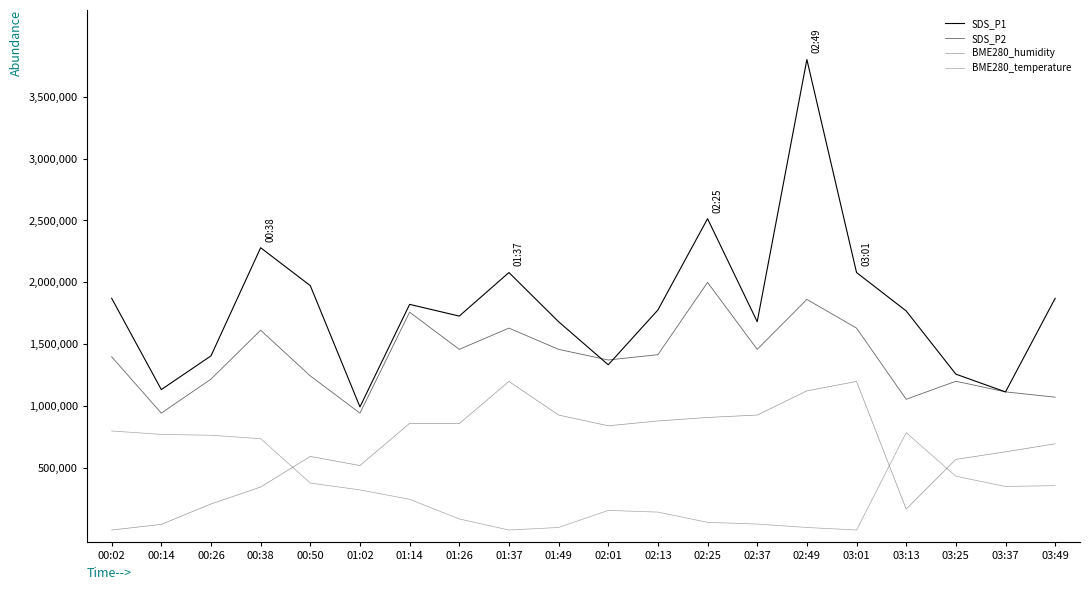

How many lines are shown in the chart?

4